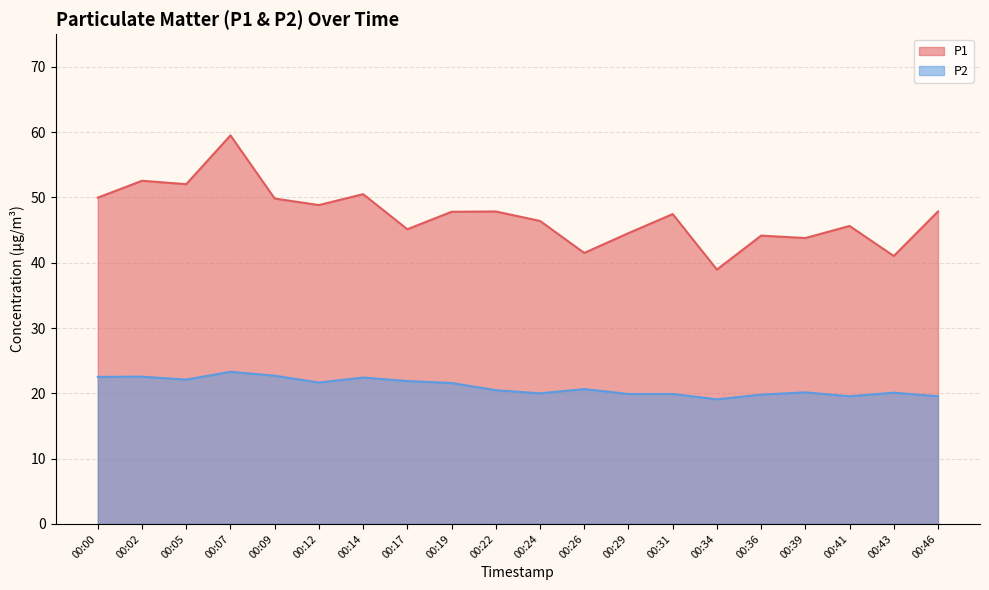

At which category is the sum across all series the highest?

00:07